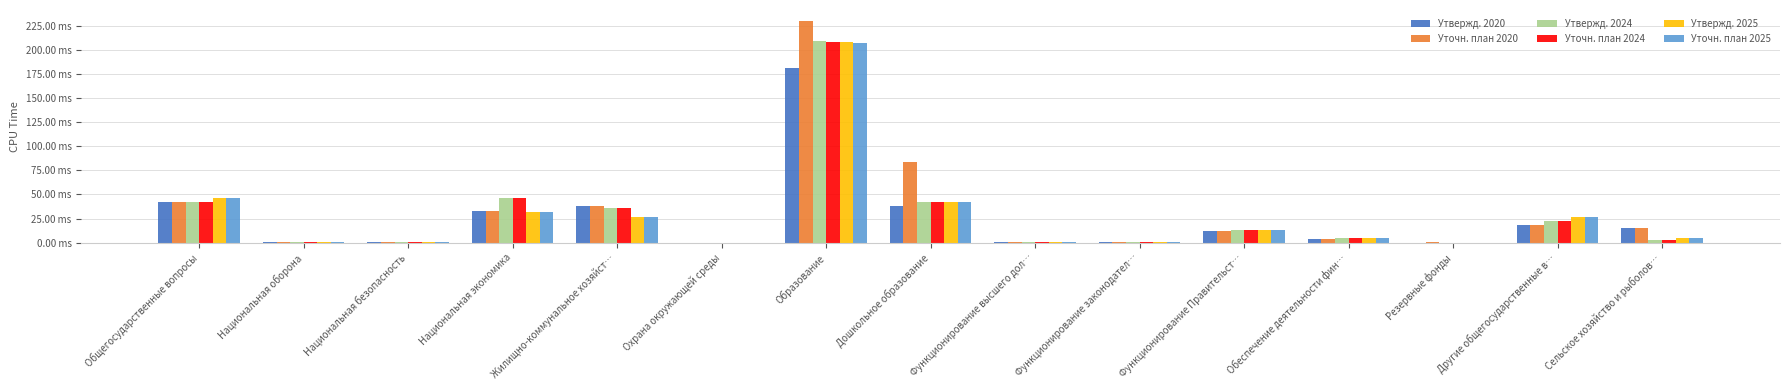

What are all the series names shown in the legend?

Утвержд. 2020, Уточн. план 2020, Утвержд. 2024, Уточн. план 2024, Утвержд. 2025, Уточн. план 2025